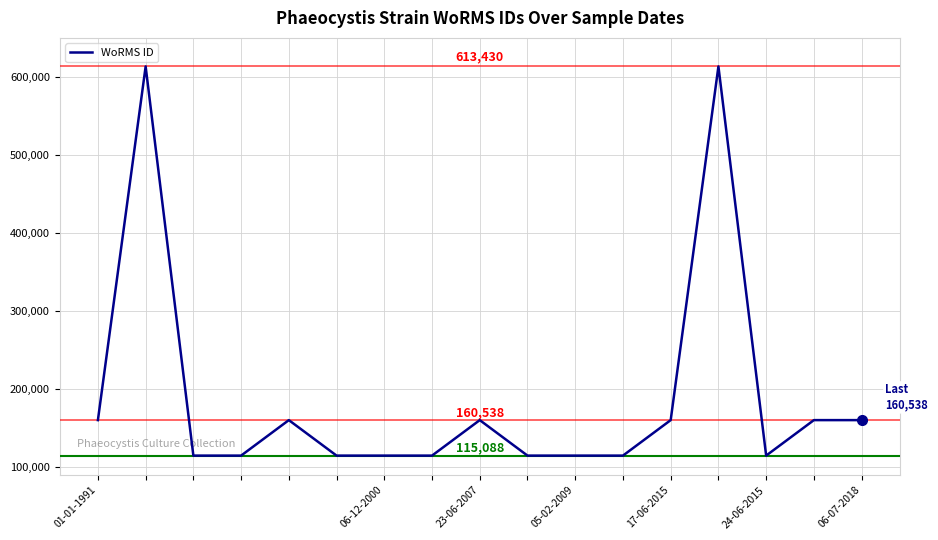

What is the greatest value displayed?

613430